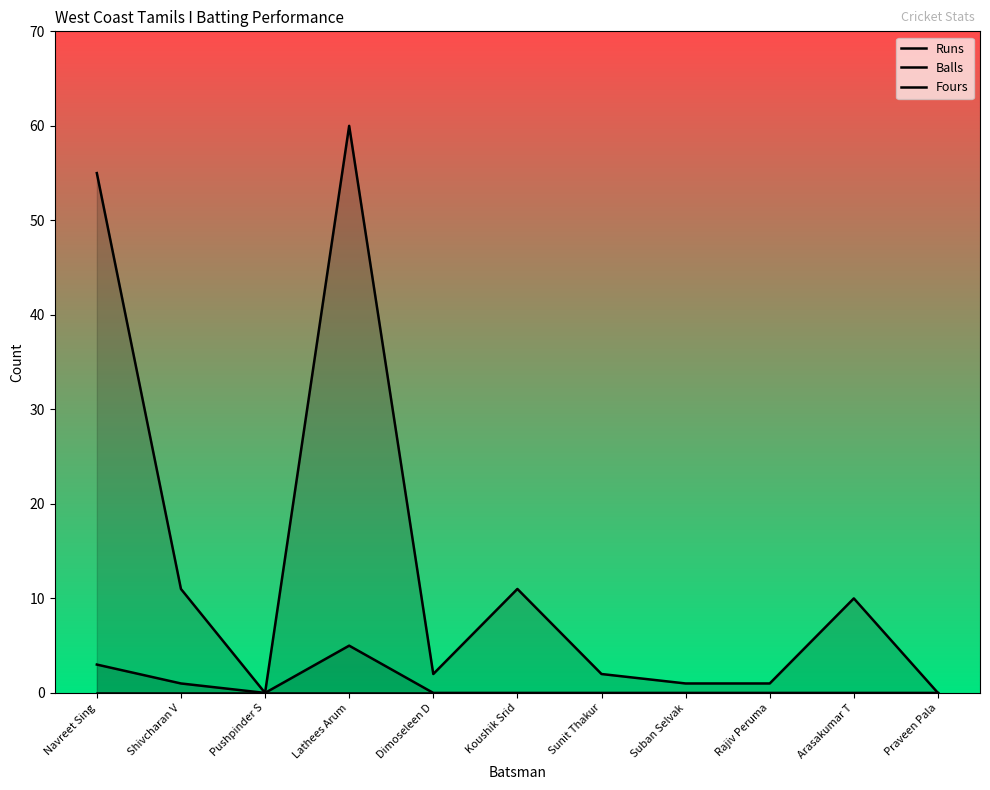

What position from the right is Suban Selvak?

4